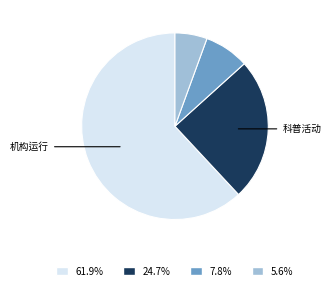

Is there any slice that represents more than half of the pie?

Yes